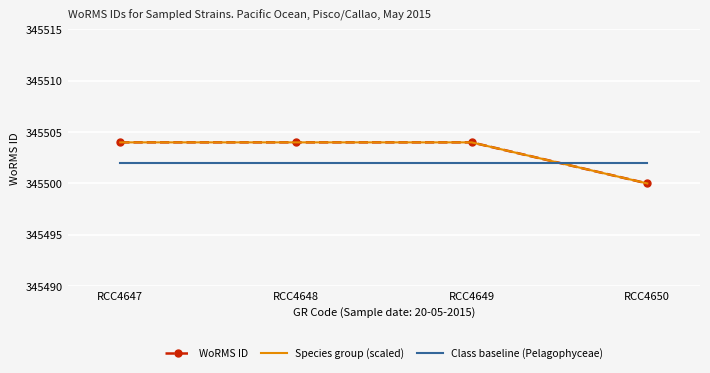

Between RCC4647 and RCC4649, which series saw the biggest shift?

WoRMS ID